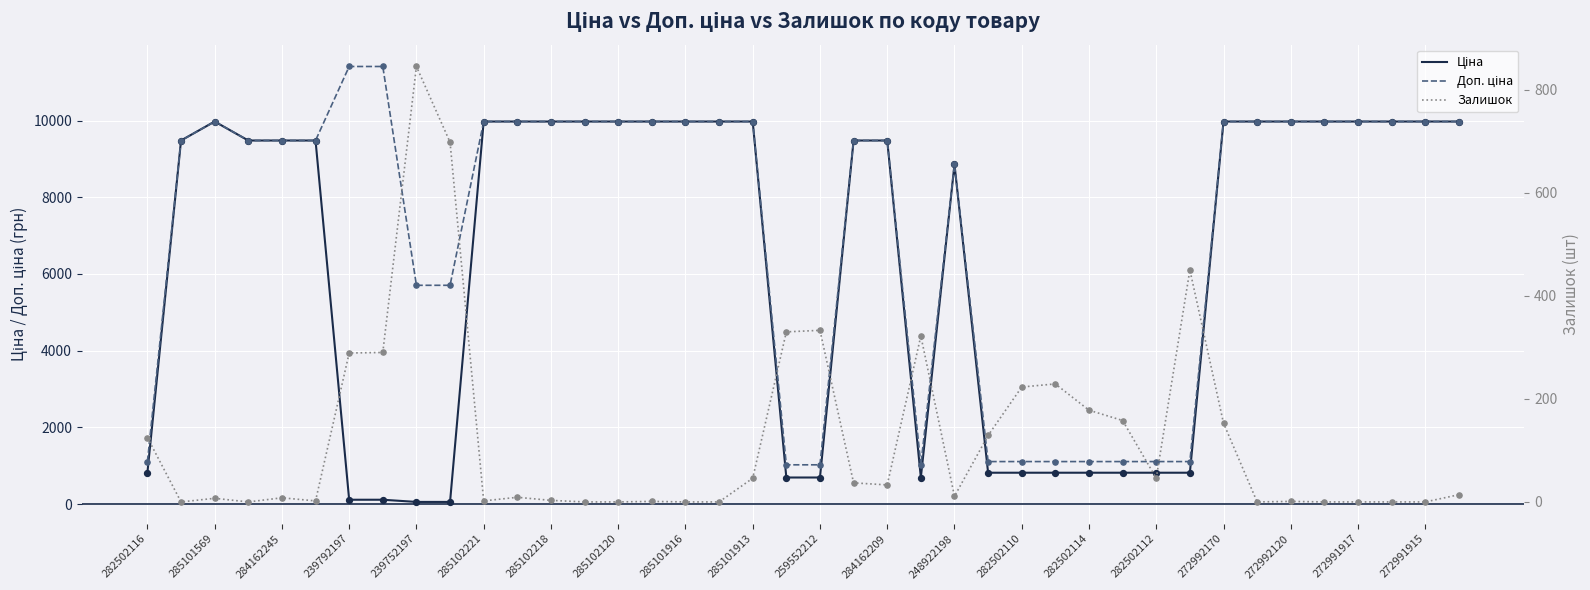

At how many categories does at least one series exceed 7280?

27